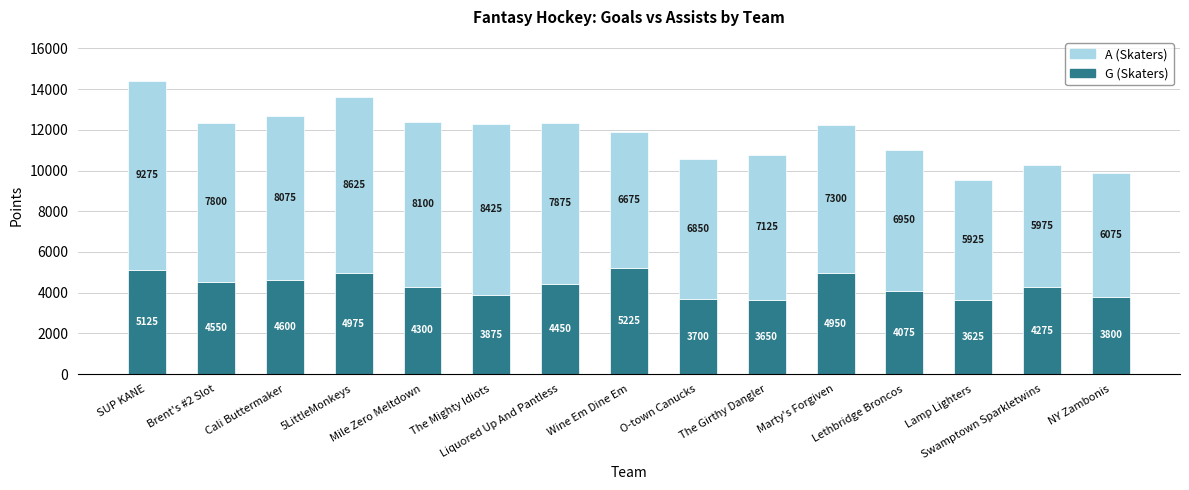

What is the lowest value of the G (Skaters) series?

3625